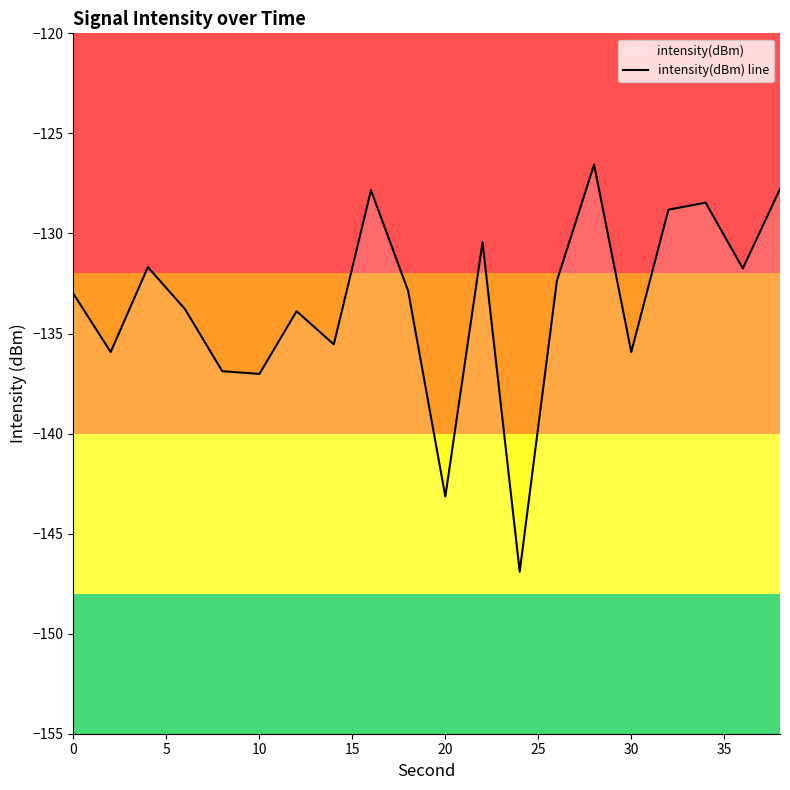

How many interior local valleys (lower than both neighbors) does the data have?

7